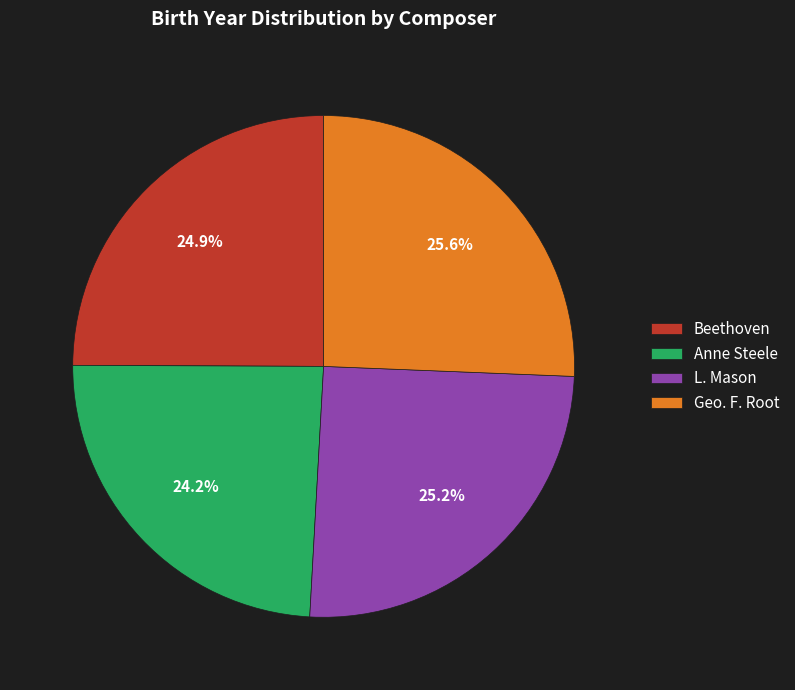

To the nearest percent, what is the average slice percentage?

25%